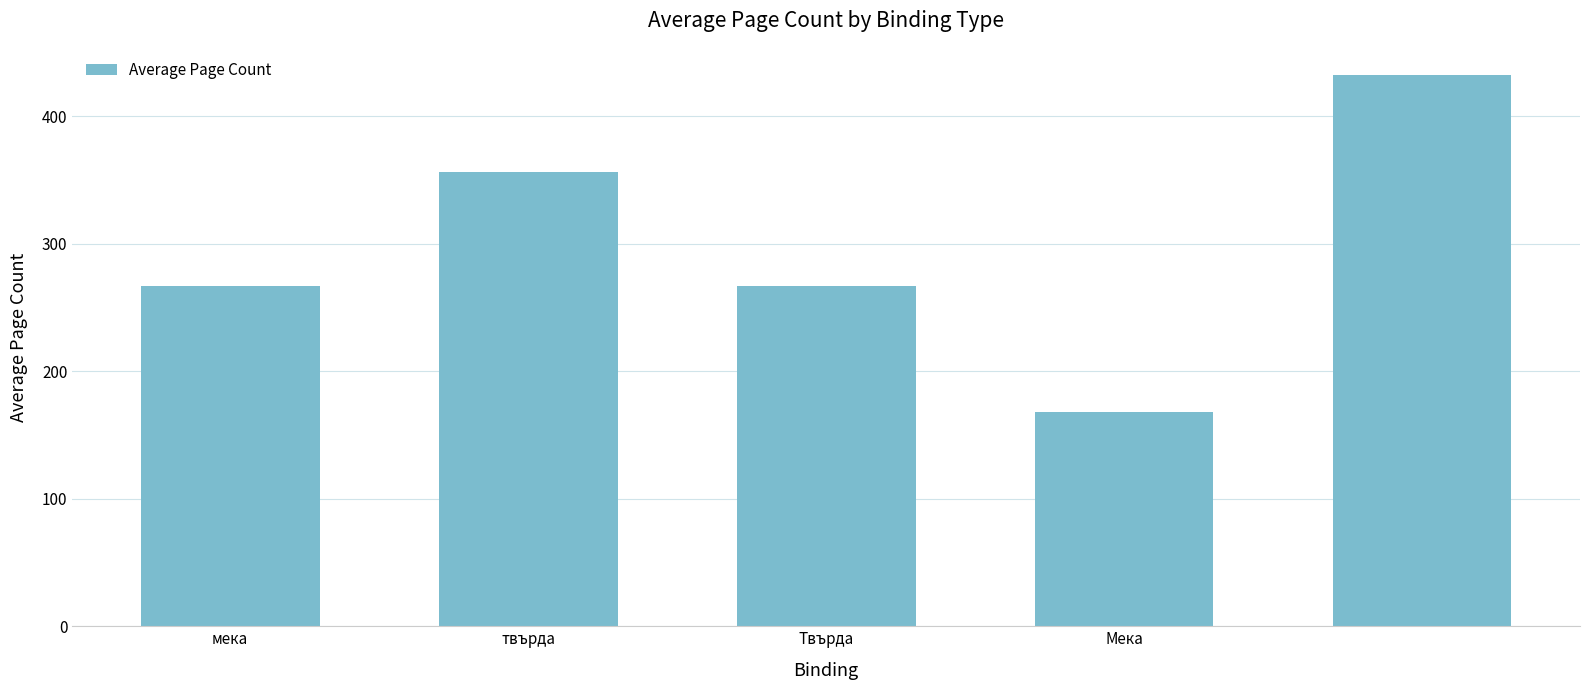

What is the maximum value shown in the chart?

432.0